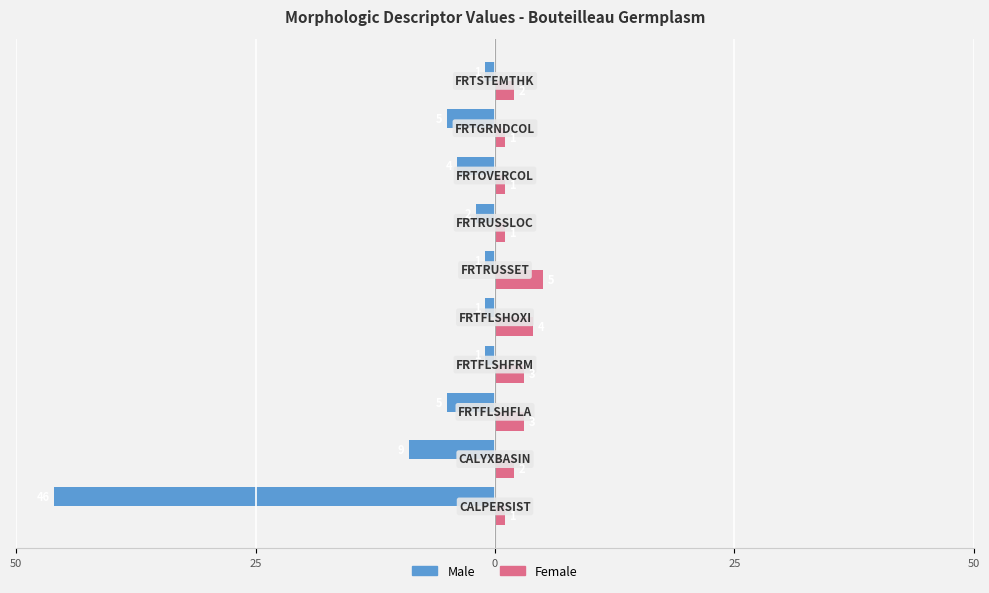

Reading left to right, list all the values displayed in this chart.

Male: -46	-9	-5	-1	-1	-1	-2	-4	-5	-1
Female: 1	2	3	3	4	5	1	1	1	2